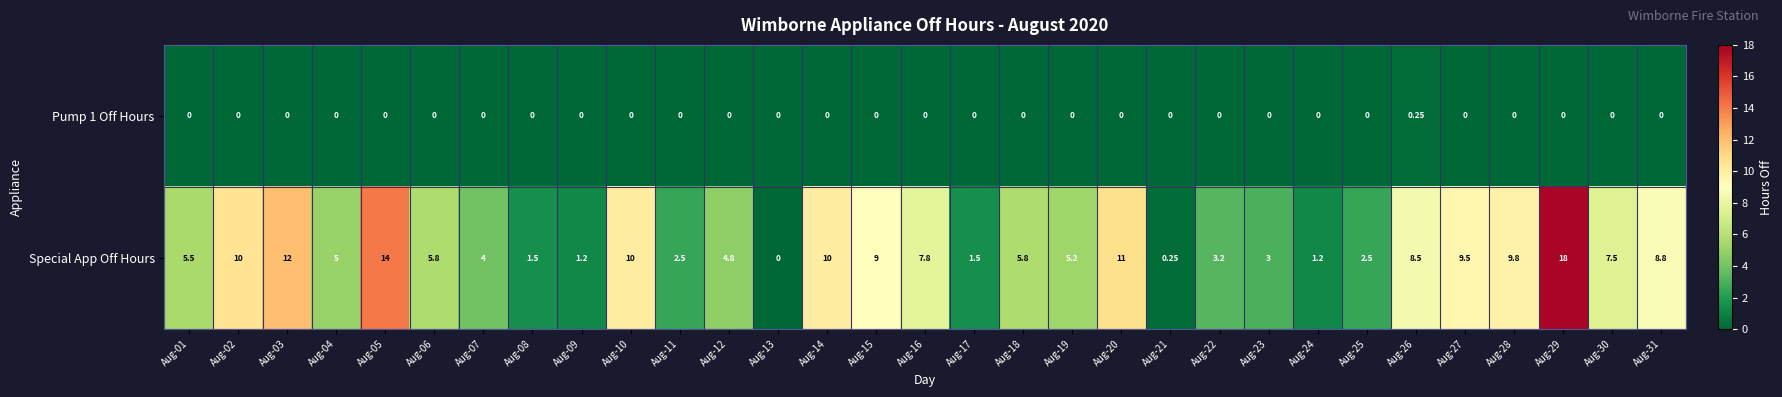

Which series has the largest total across all categories?

Special App Off Hours